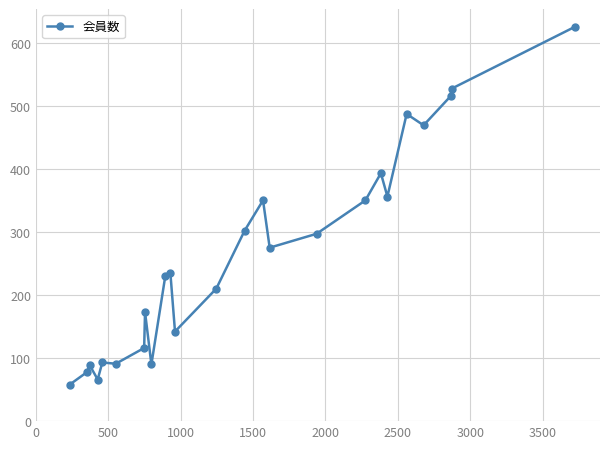

What is the smallest value displayed?

58